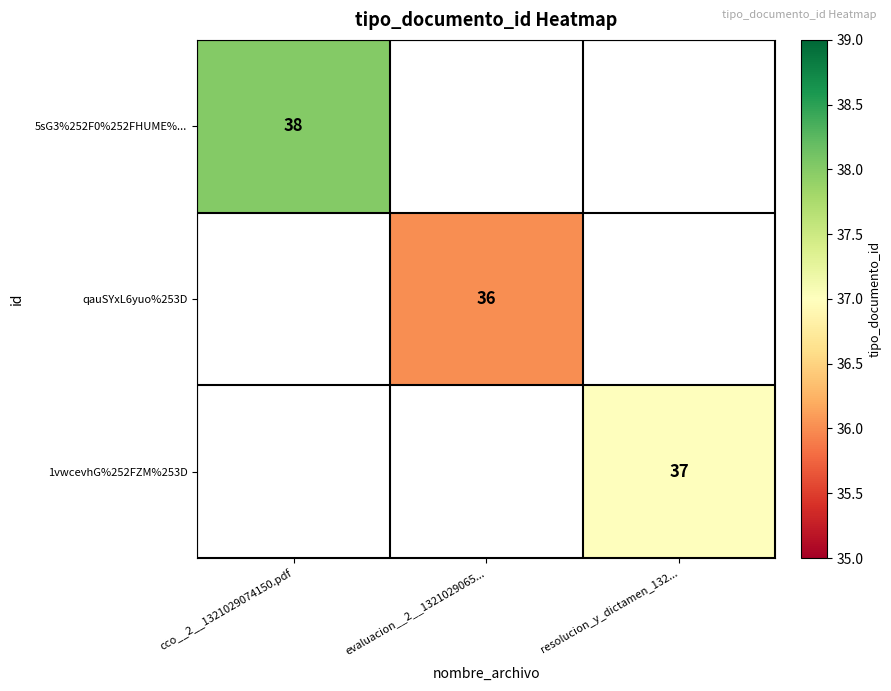

Is it true that qauSYxL6yuo%253D equals 15 at evaluacion__2__1321029065...?

False